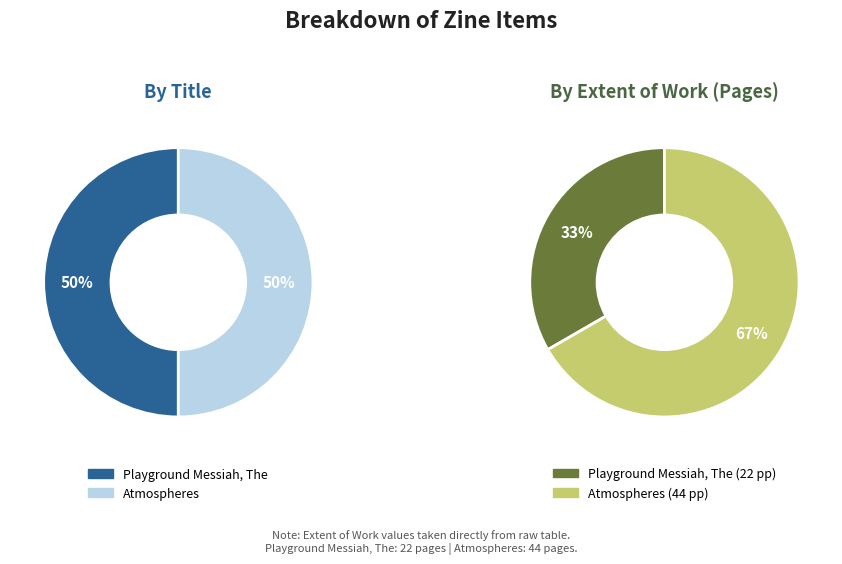

The Atmospheres slice represents 72% of the pie. True or false?

False